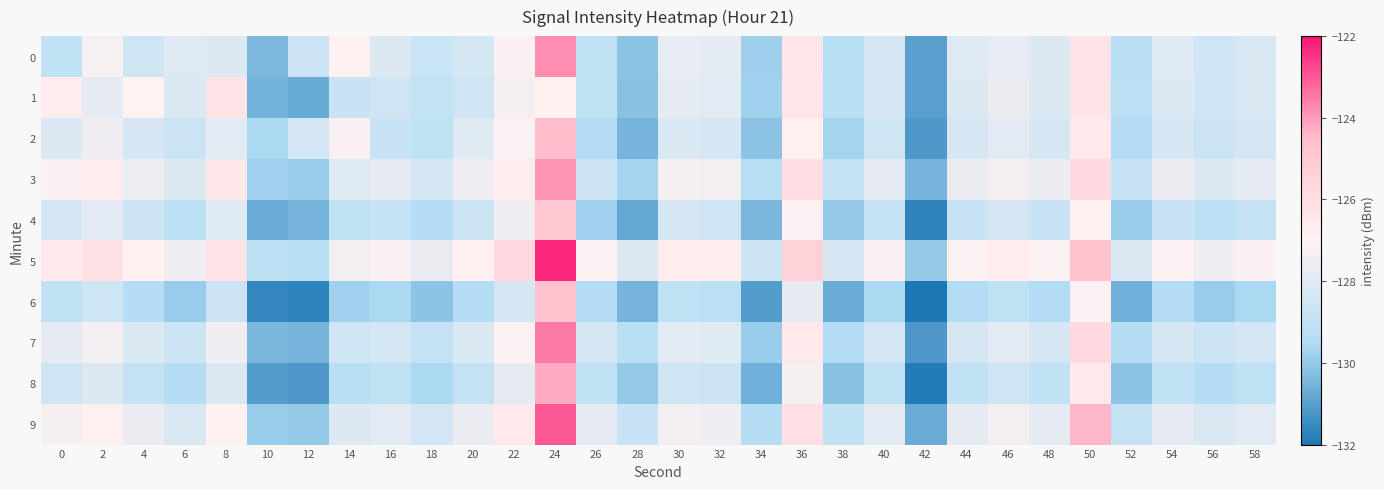

Which label corresponds to the smallest value in the chart?

42